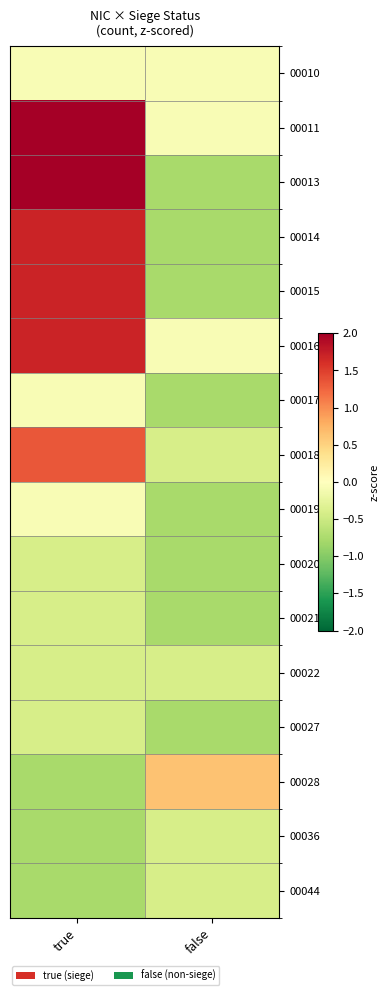

Reading right to left, list all the values displayed in this chart.

00010: false=-0.1	true=-0.1
00011: false=-0.1	true=2.4
00013: false=-0.8	true=2.7
00014: false=-0.8	true=1.7
00015: false=-0.8	true=1.7
00016: false=-0.1	true=1.7
00017: false=-0.8	true=-0.1
00018: false=-0.4	true=1.3
00019: false=-0.8	true=-0.1
00020: false=-0.8	true=-0.4
00021: false=-0.8	true=-0.4
00022: false=-0.4	true=-0.4
00027: false=-0.8	true=-0.4
00028: false=0.6	true=-0.8
00036: false=-0.4	true=-0.8
00044: false=-0.4	true=-0.8